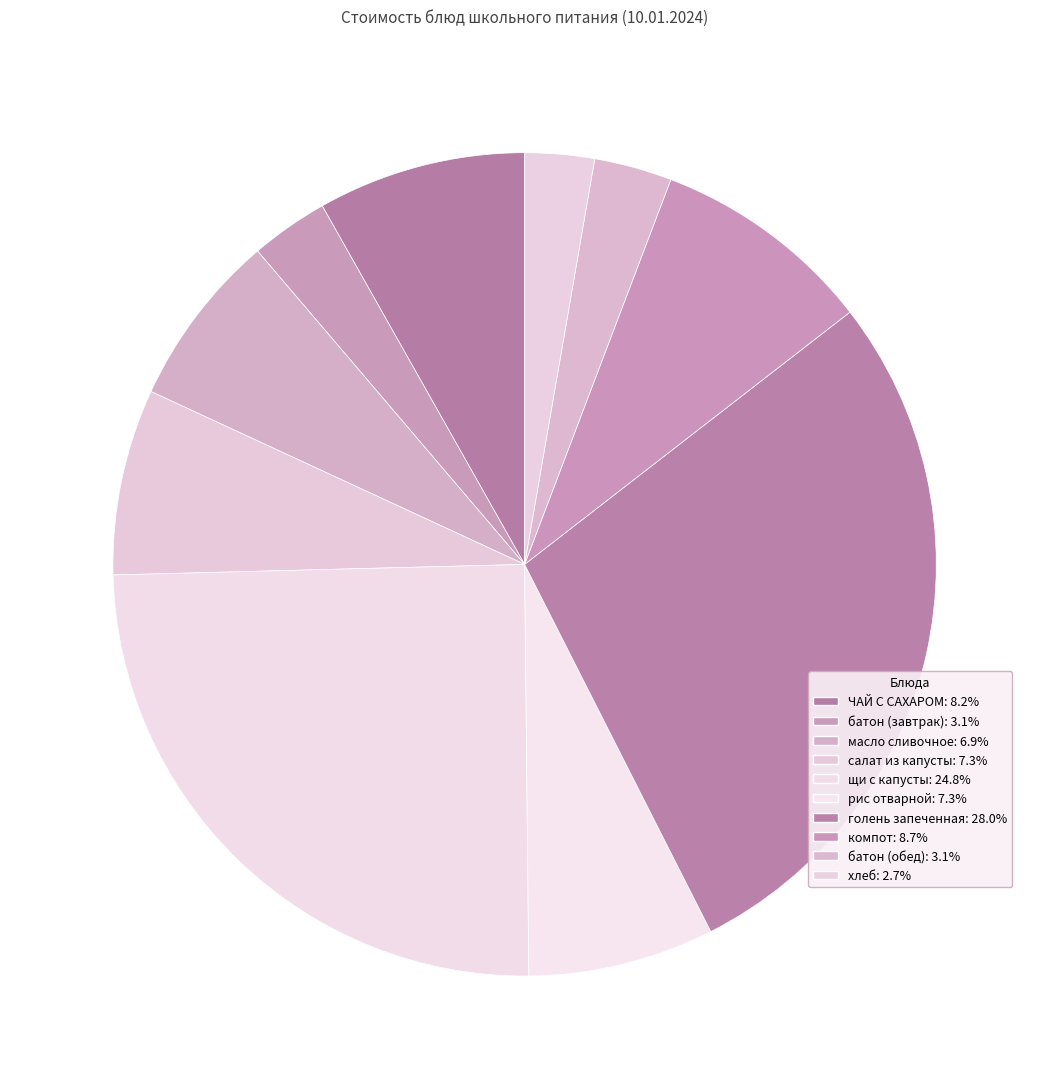

To the nearest percent, what is the average slice percentage?

10%